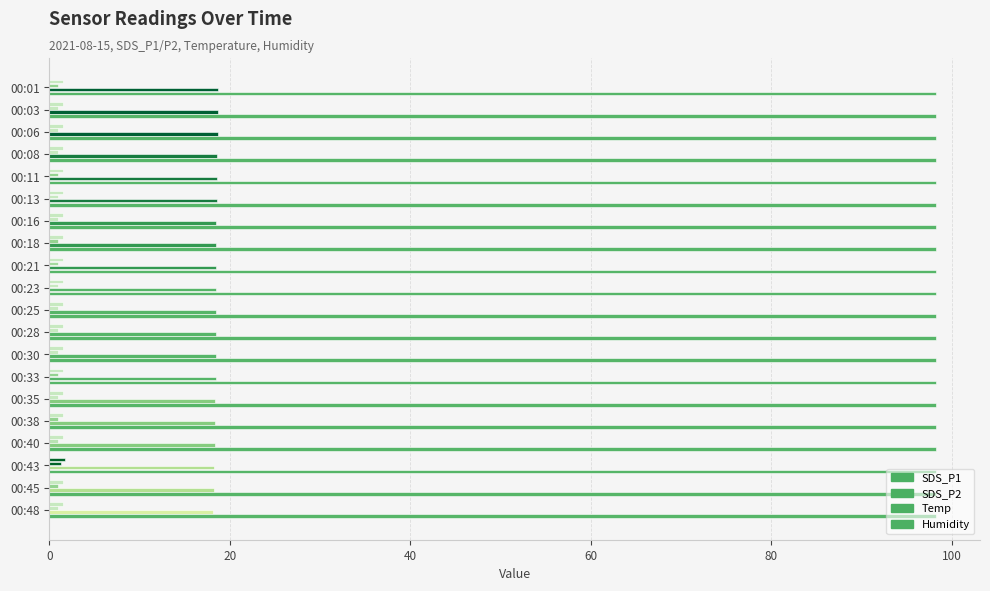

How many distinct data groups are displayed?

4